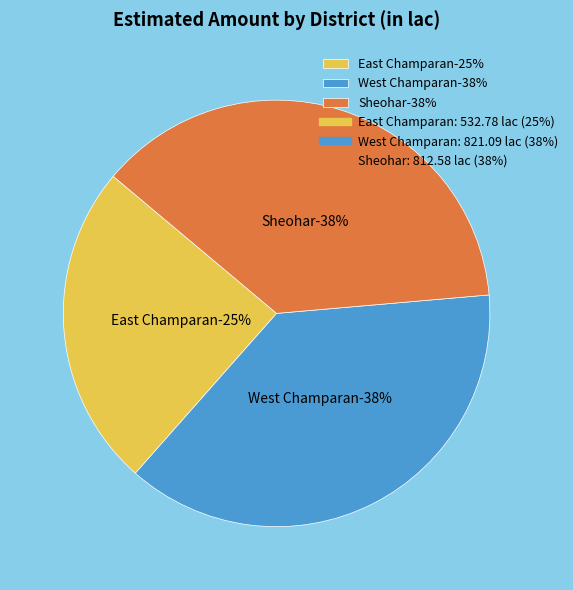

Is West Champaran the majority of the pie?

No